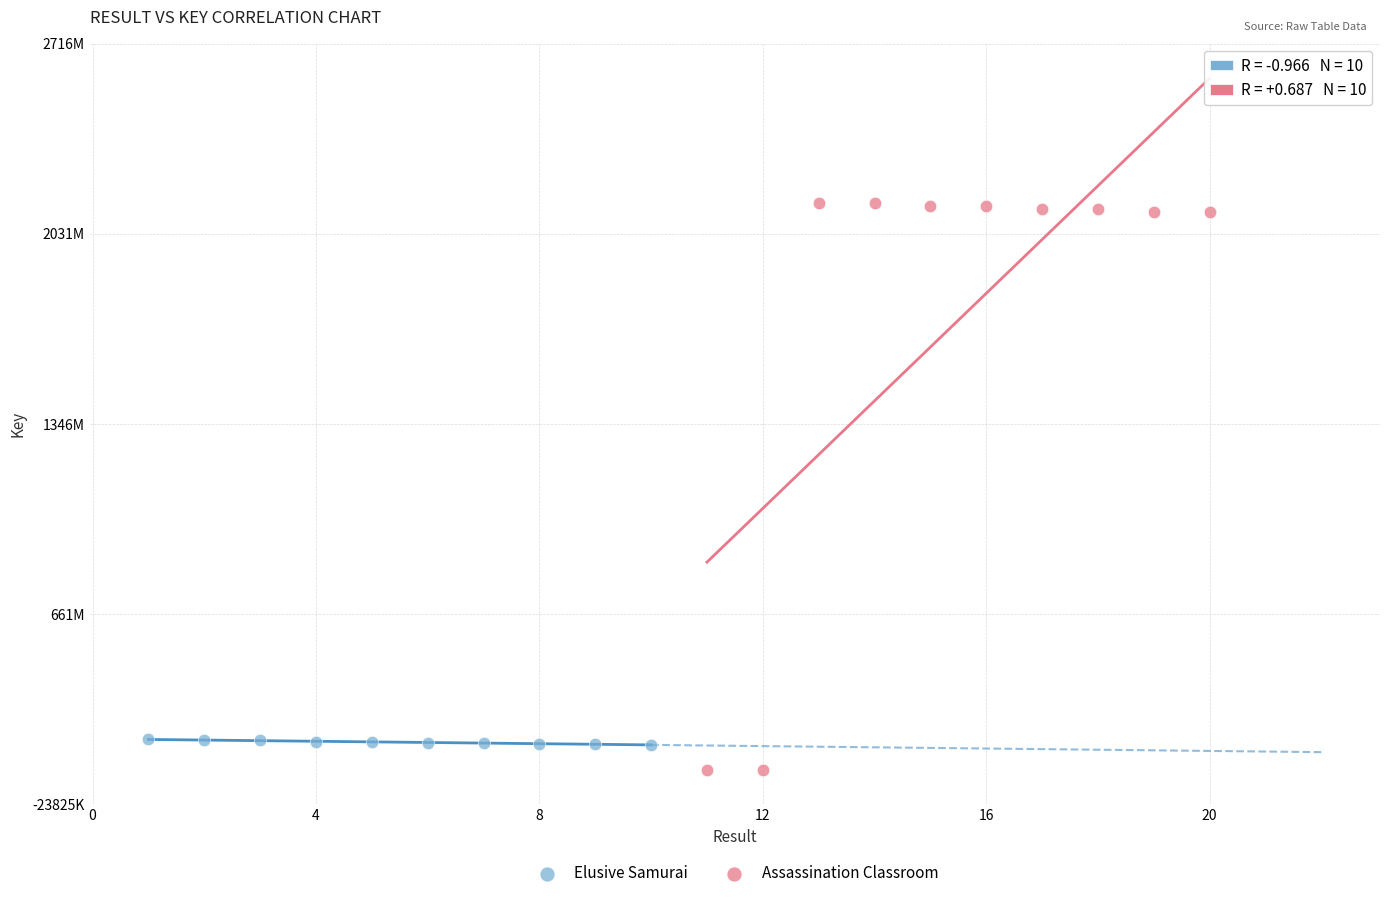

What are all the series names shown in the legend?

Elusive Samurai, Assassination Classroom